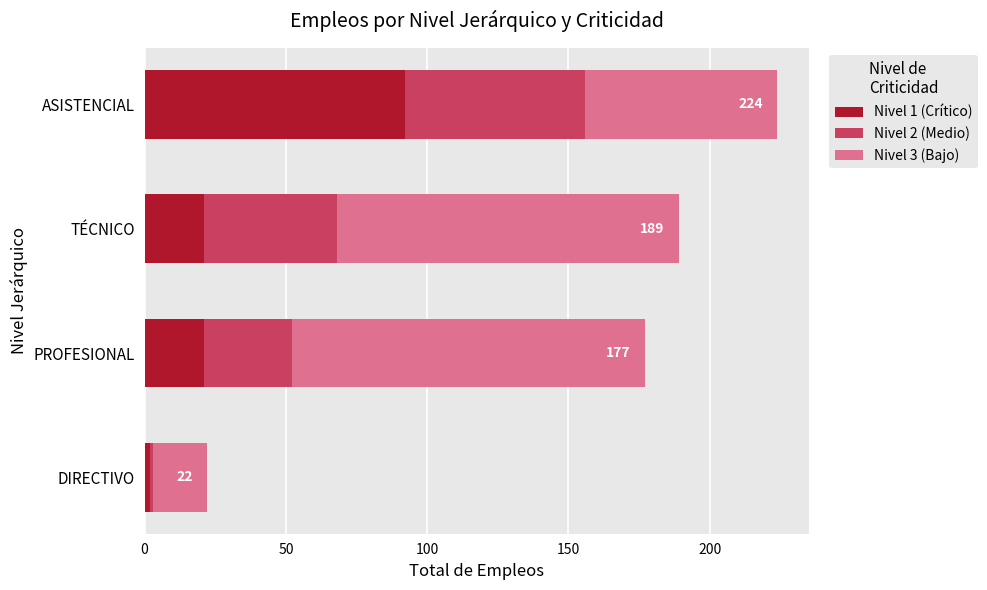

At which label does Nivel 1 (Crítico) reach its minimum?

DIRECTIVO